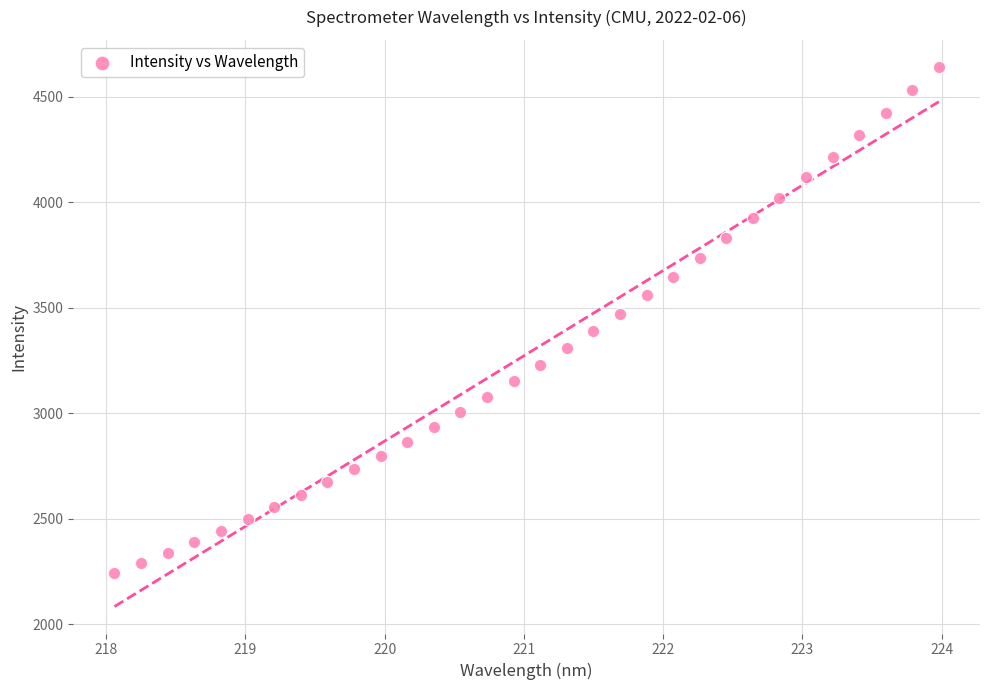

What is the range of Y values (max minus min)?

2398.6